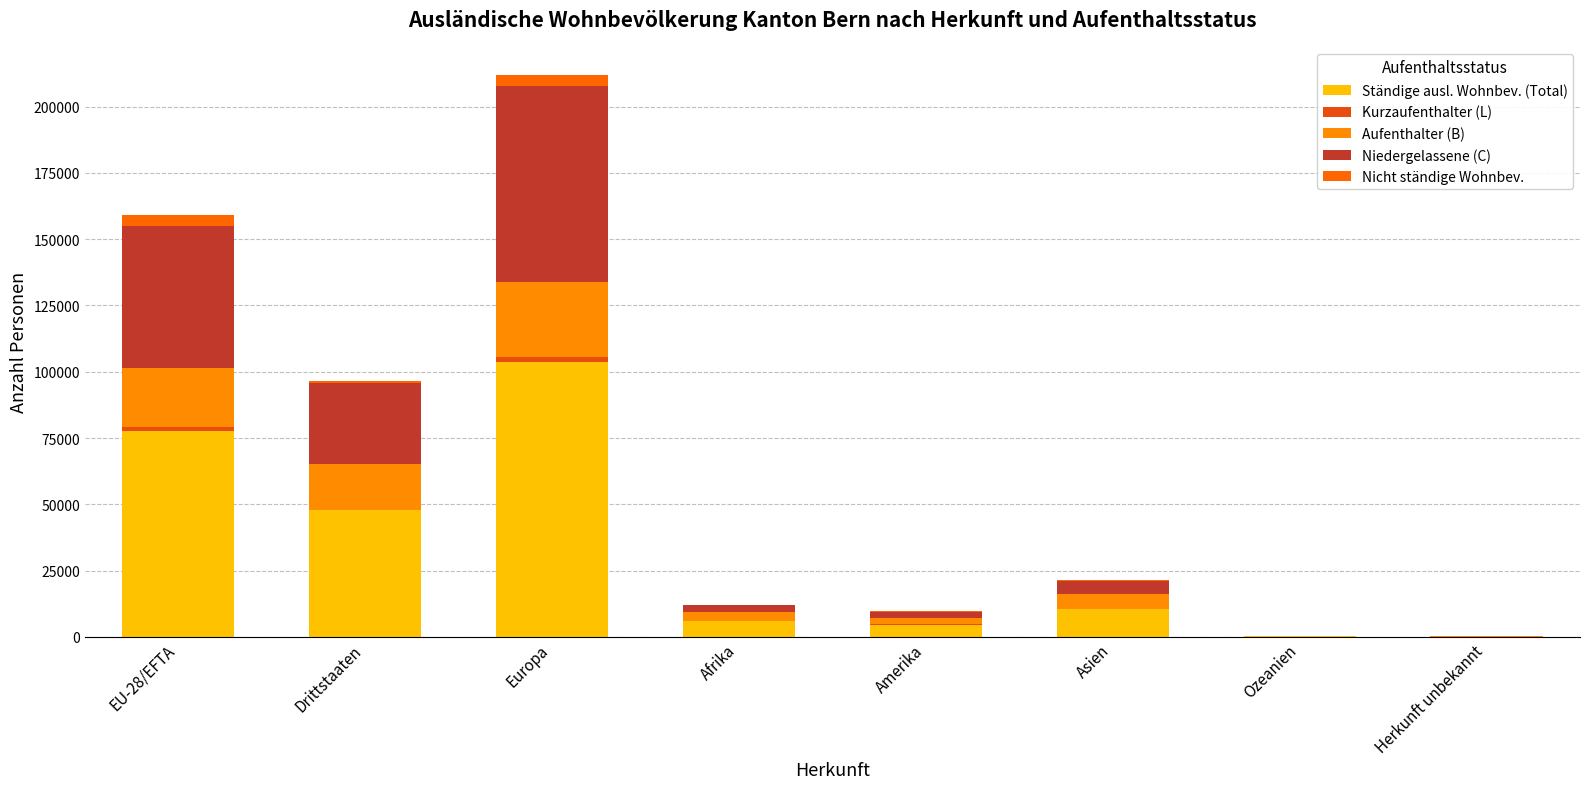

Which category has the lowest value in the Ständige ausl. Wohnbev. (Total) series?

Herkunft unbekannt